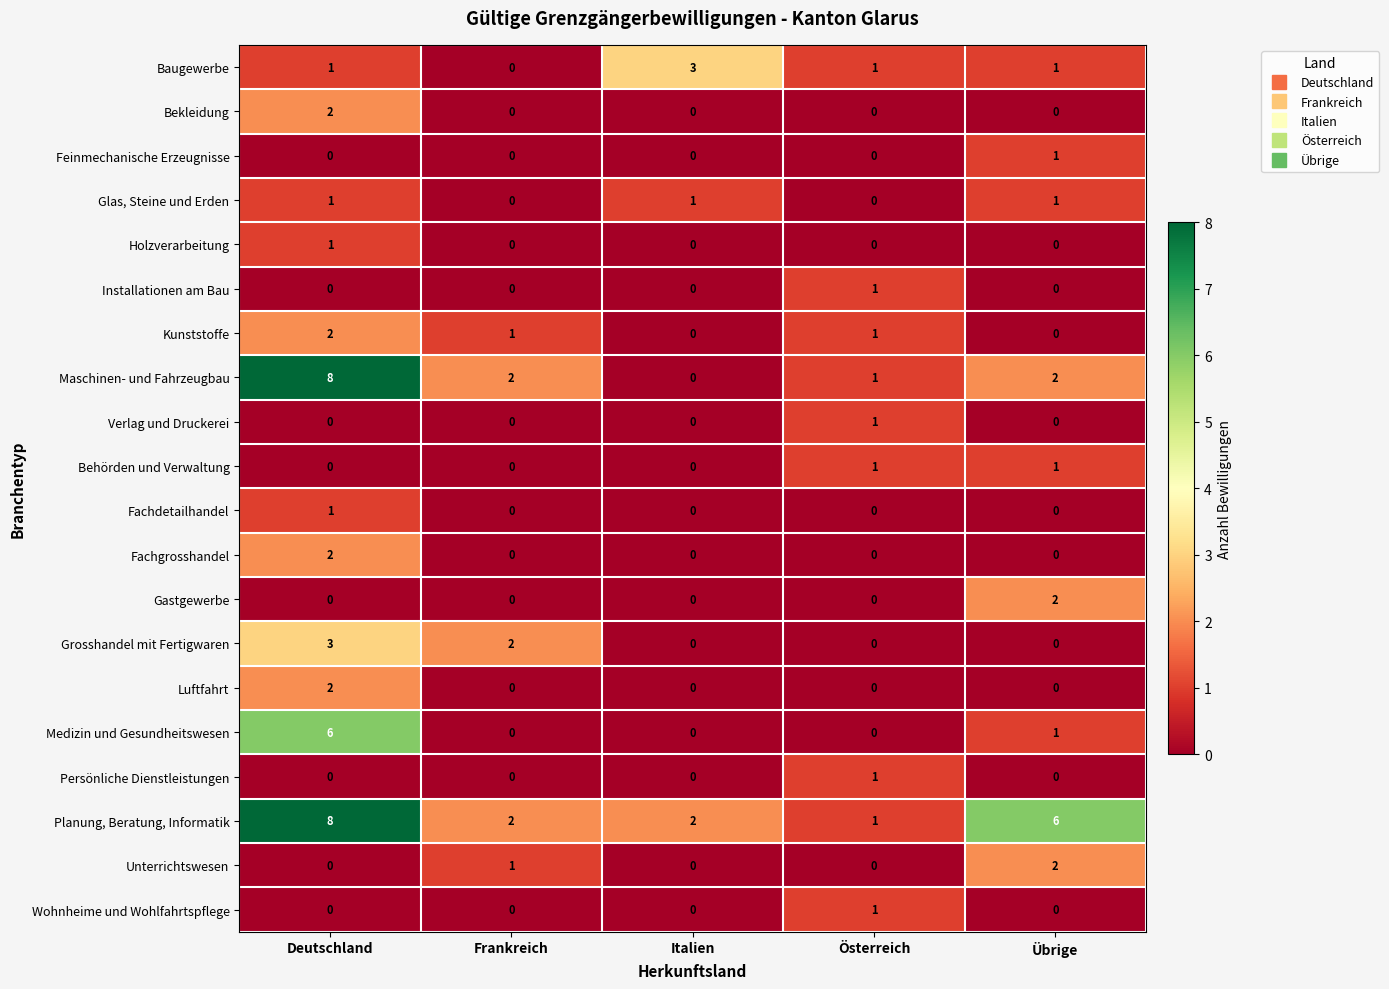

What is the difference between the second highest and second lowest values in the Planung, Beratung, Informatik series?

4